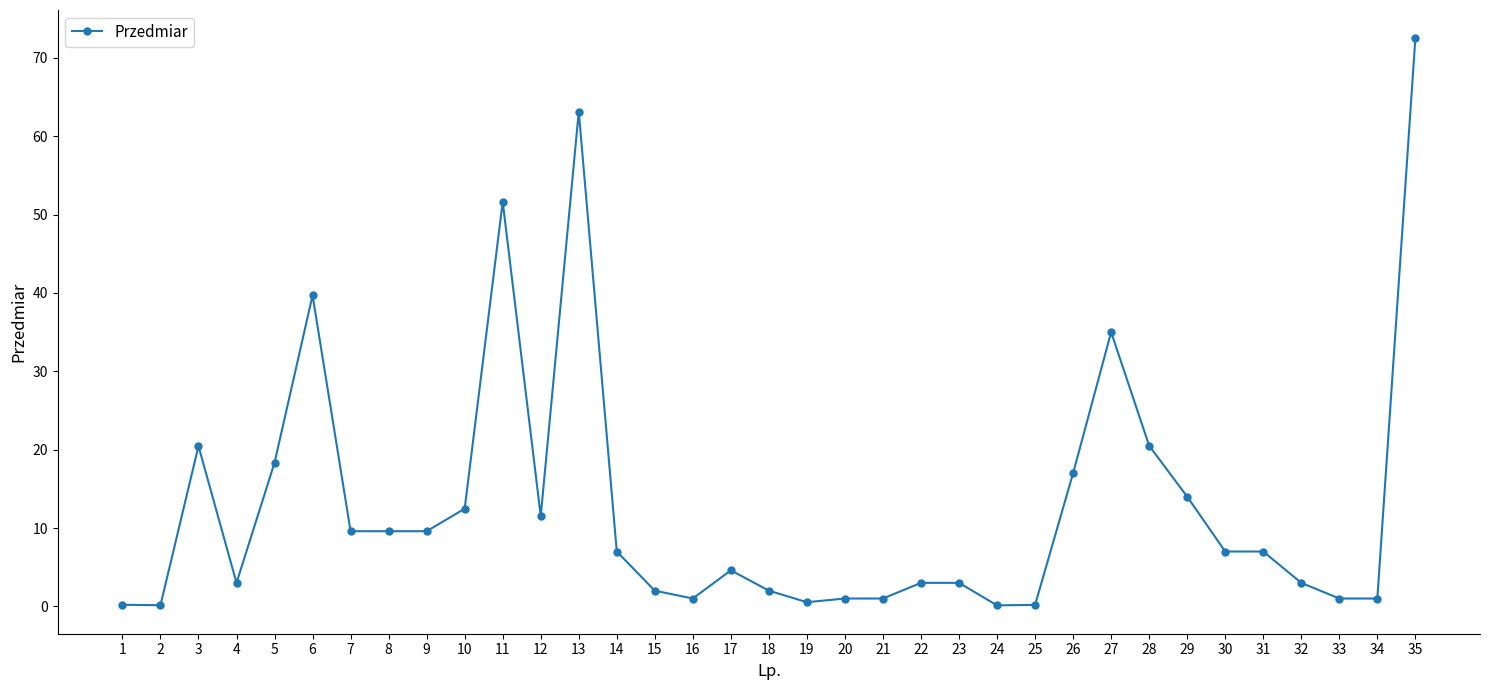

At which label is the value closest to 36?

27